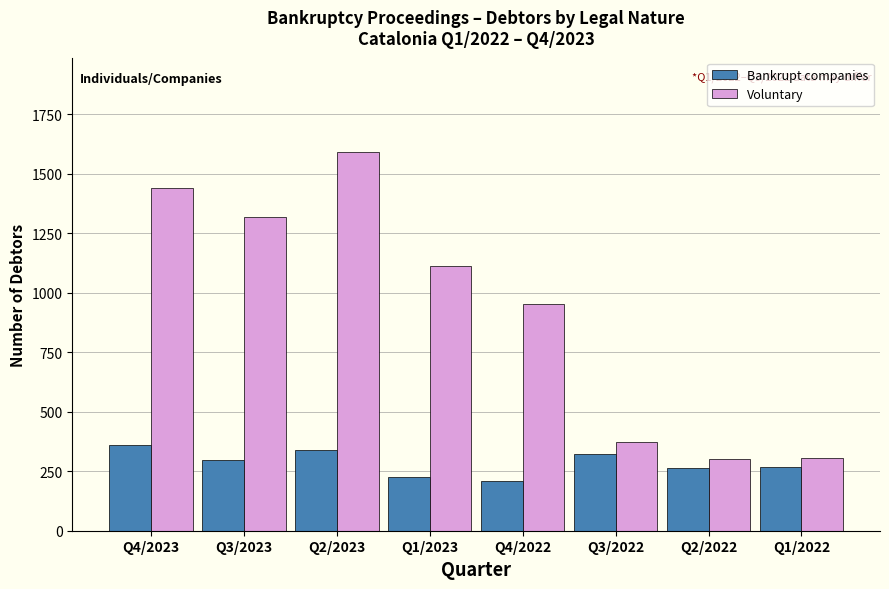

Where does the Bankrupt companies series first go above 297?

Q4/2023